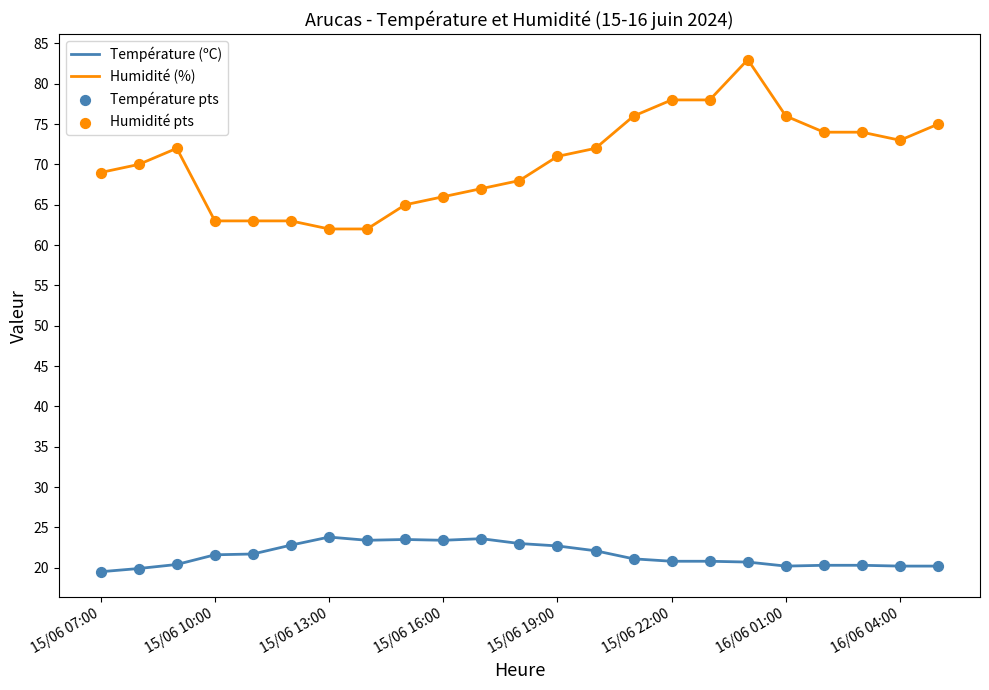

Which series has the largest total across all categories?

Humidité (%)